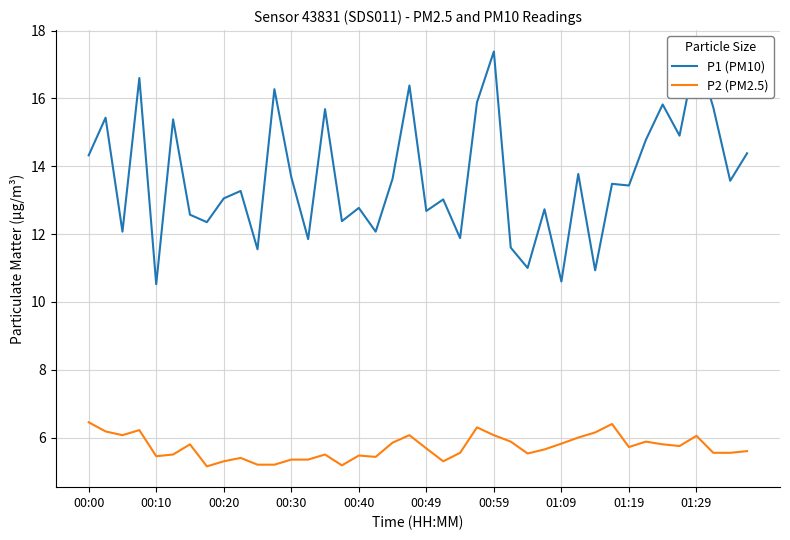

What is the difference between the P2 (PM2.5) values at 00:49 and 00:40?

0.2